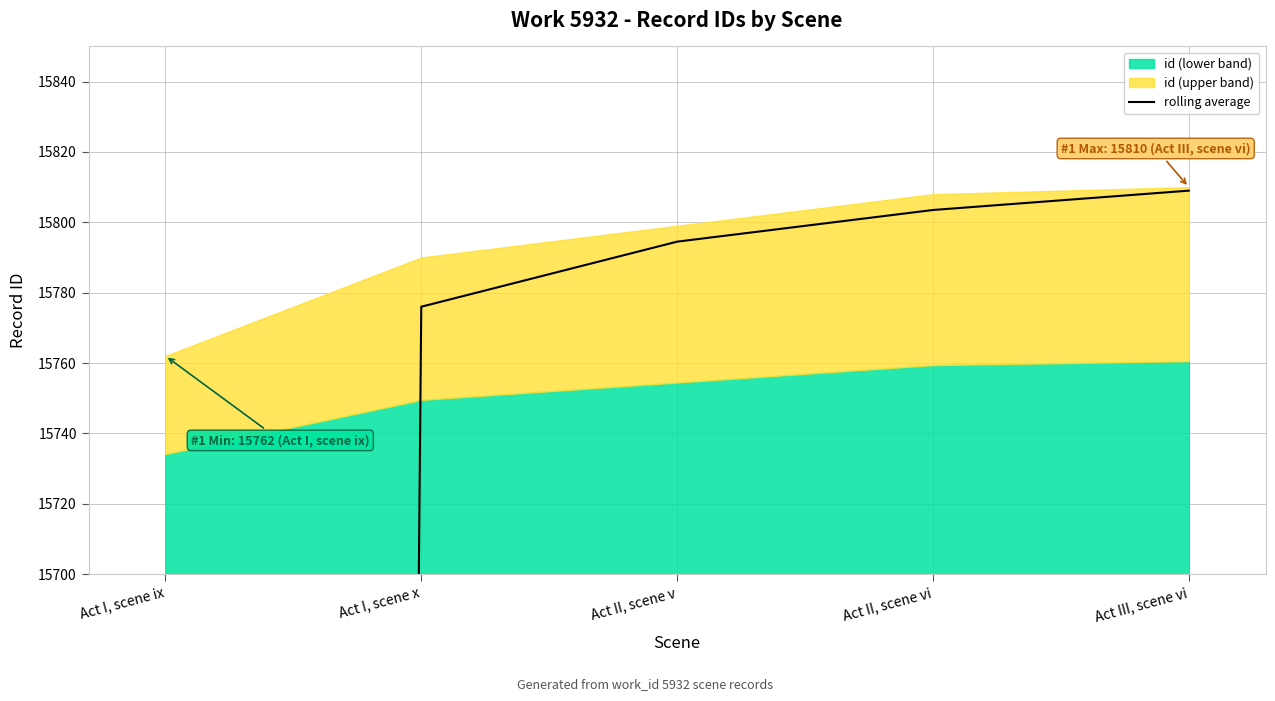

List the labels in order of value, smallest first.

Act I, scene ix, Act I, scene x, Act II, scene v, Act II, scene vi, Act III, scene vi